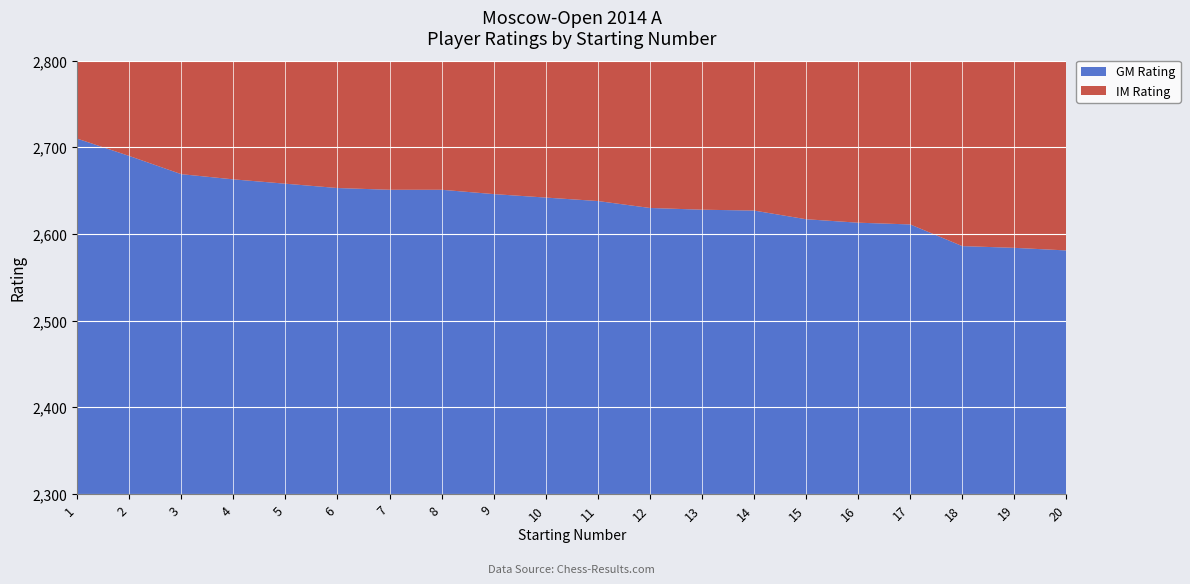

Reading left to right, what are all the values shown in this chart?

GM: 2710	2690	2669	2663	2658	2653	2651	2651	2646	2642	2638	2630	2628	2627	2617	2613	2611	2586	2584	2581
IM: 2564	2534	2507	2501	2495	2491	2480	2470	2460	2450	2440	2430	2420	2410	2400	2390	2380	2370	2360	2350